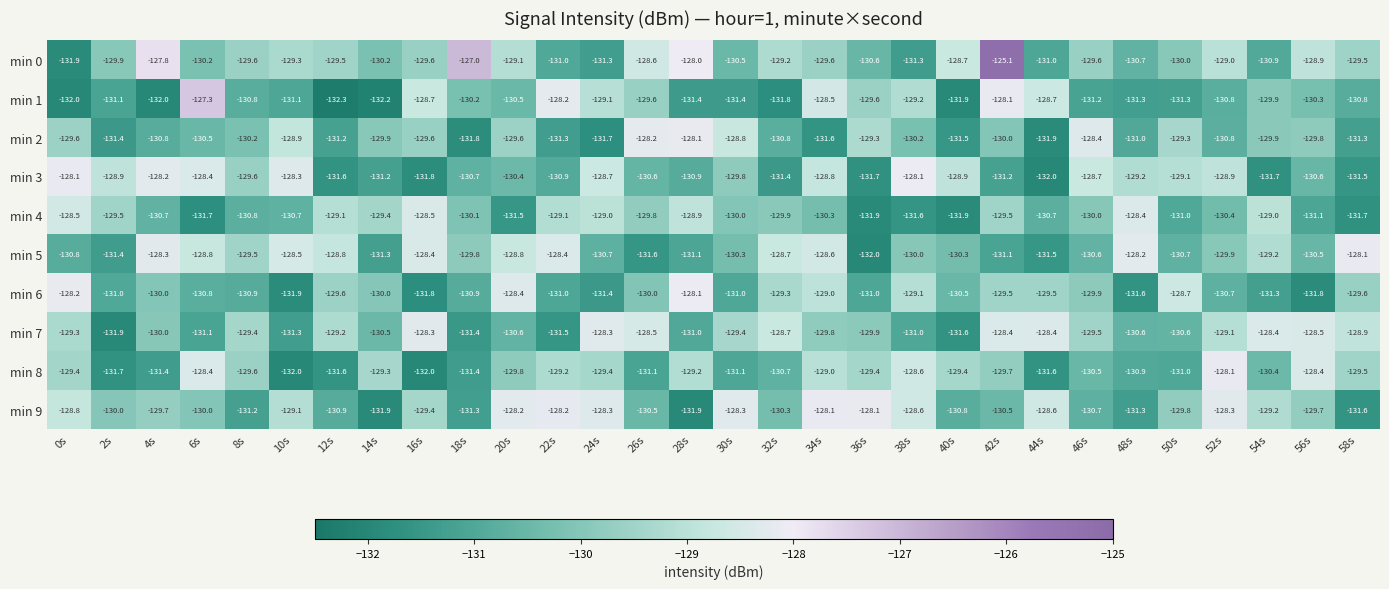

At which category is the sum across all series the highest?

42s